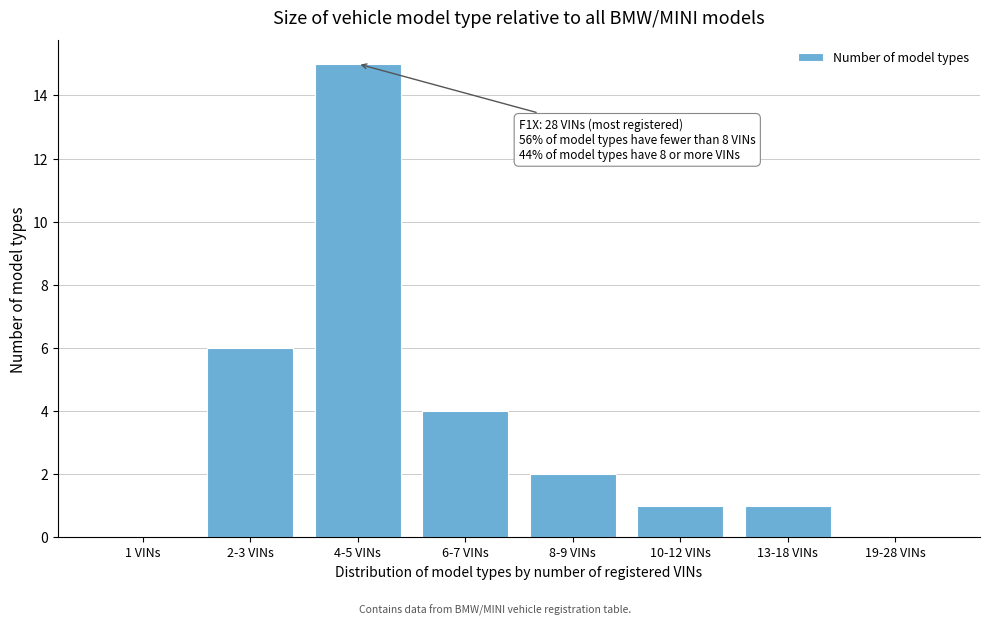

Reading left to right, transcribe all the data shown in this chart.

1 VINs=0	2-3 VINs=6	4-5 VINs=15	6-7 VINs=4	8-9 VINs=2	10-12 VINs=1	13-18 VINs=1	19-28 VINs=0